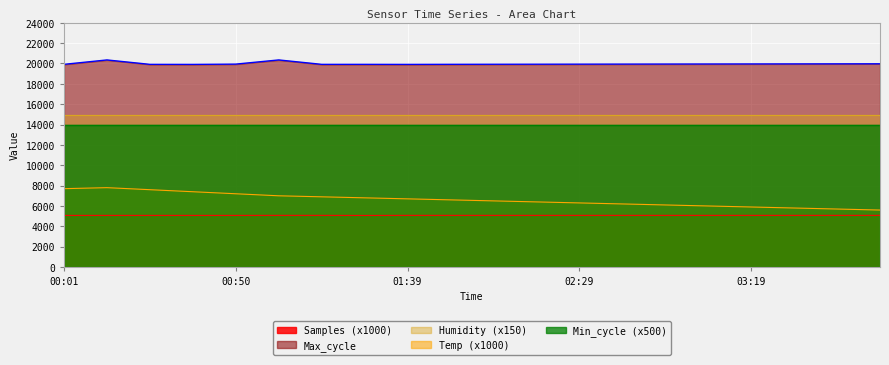

What is the minimum value for Temp?

5600.0